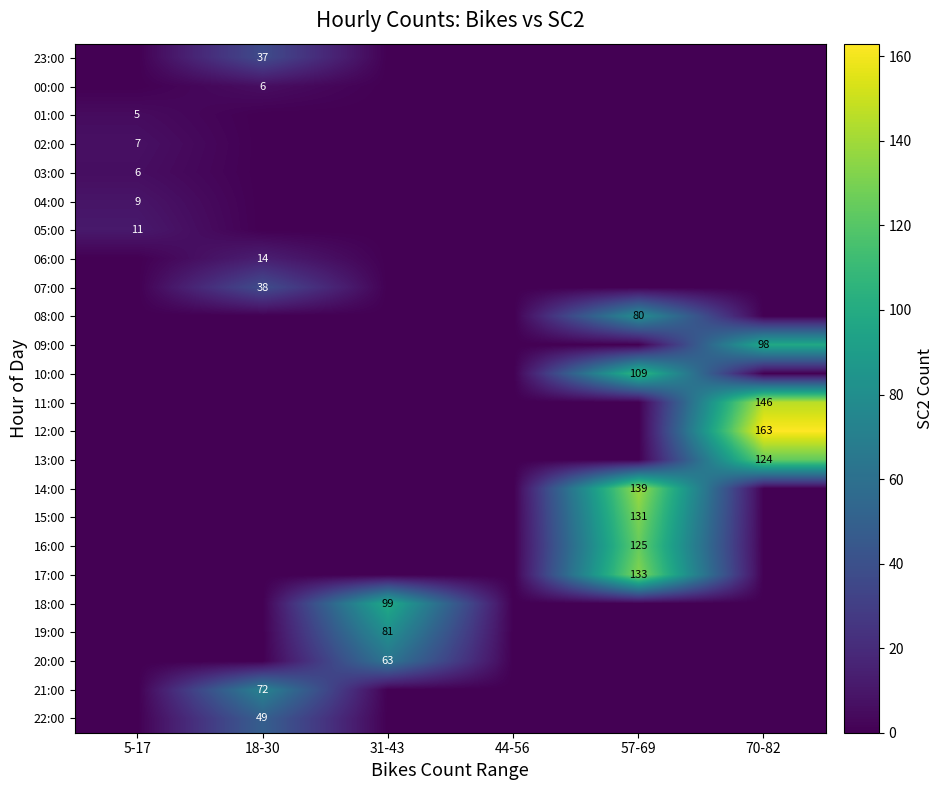

Rank the series at 70-82 from highest to lowest value.

12:00, 11:00, 13:00, 09:00, 23:00, 00:00, 01:00, 02:00, 03:00, 04:00, 05:00, 06:00, 07:00, 08:00, 10:00, 14:00, 15:00, 16:00, 17:00, 18:00, 19:00, 20:00, 21:00, 22:00